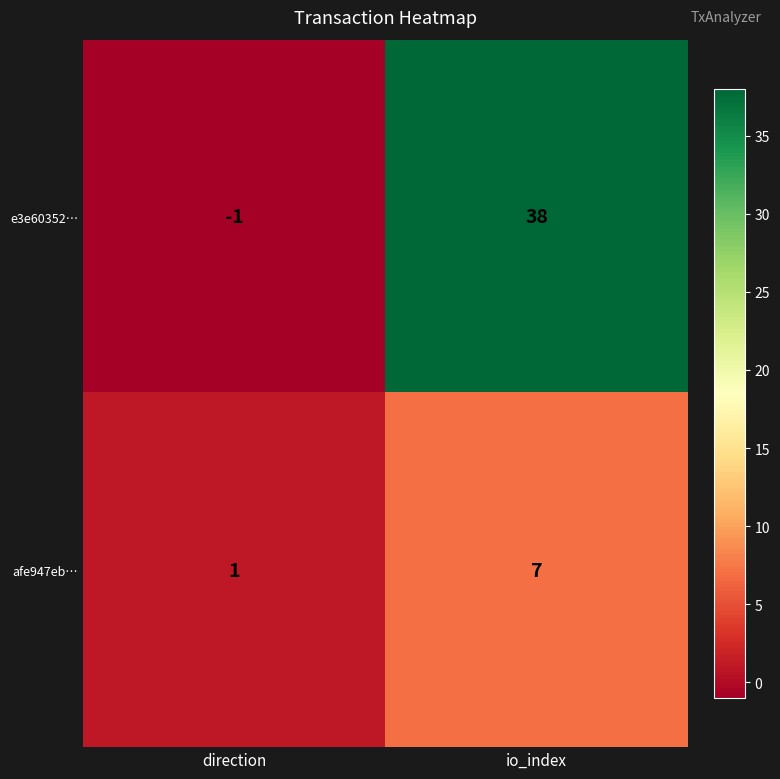

At which category does the chart reach its minimum across all series?

direction